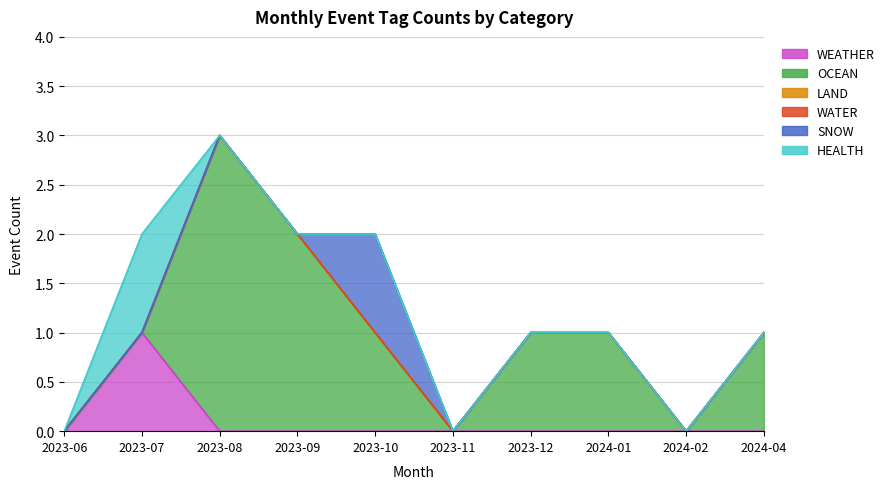

Where is HEALTH nearest to the value 0?

2023-06